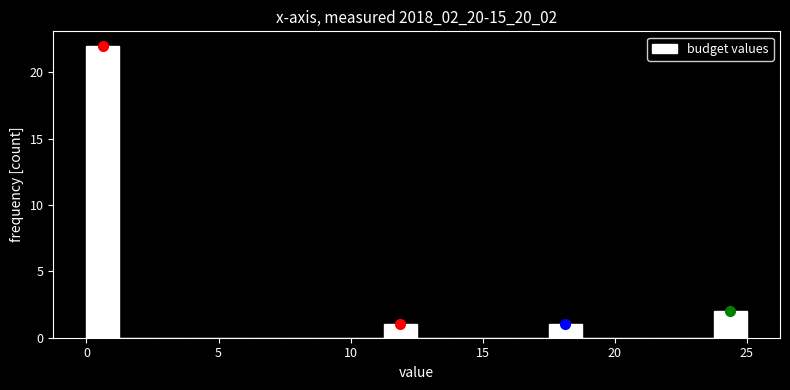

Read against the x-axis, roughly where is the centre of the tallest bar?

0.5